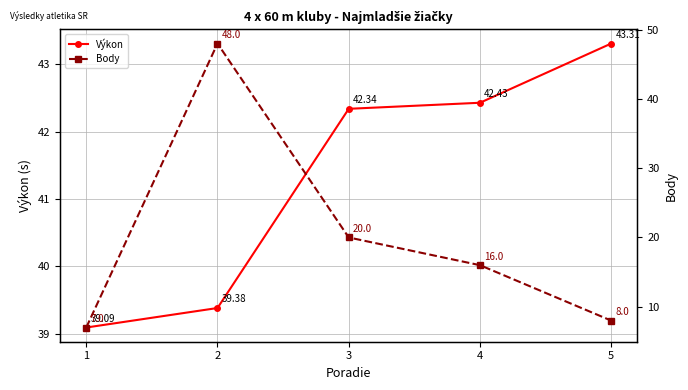

Reading left to right, what are all the values shown in this chart?

Výkon: 39.1	39.4	42.3	42.4	43.3
Body: 7.0	48.0	20.0	16.0	8.0